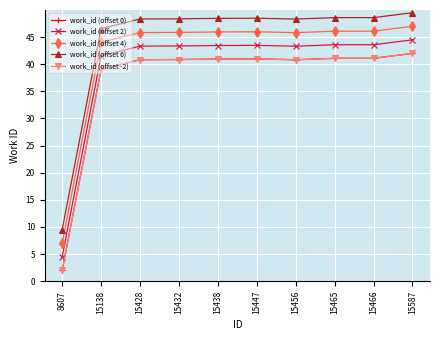

What is the spread (max minus min) of values at 15587?

7.5